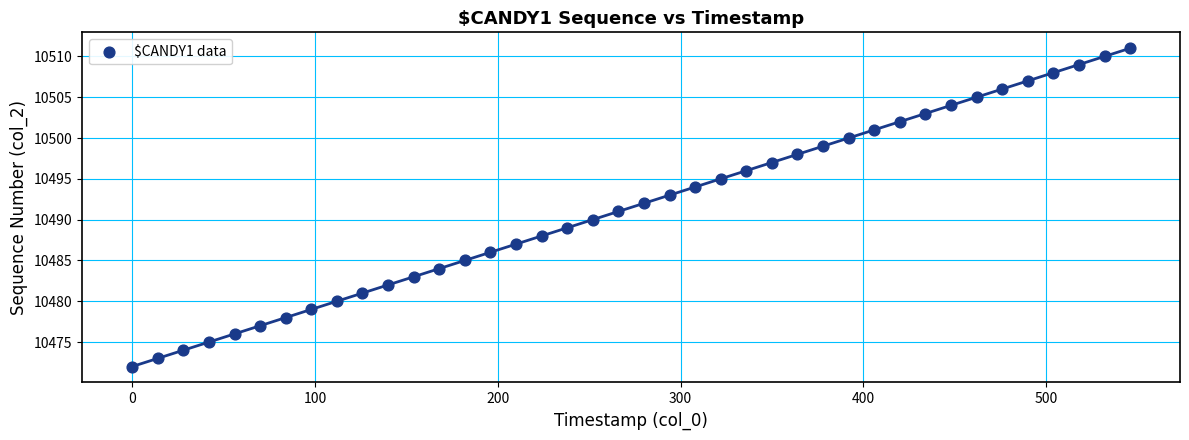

What is the range of Y values (max minus min)?

39